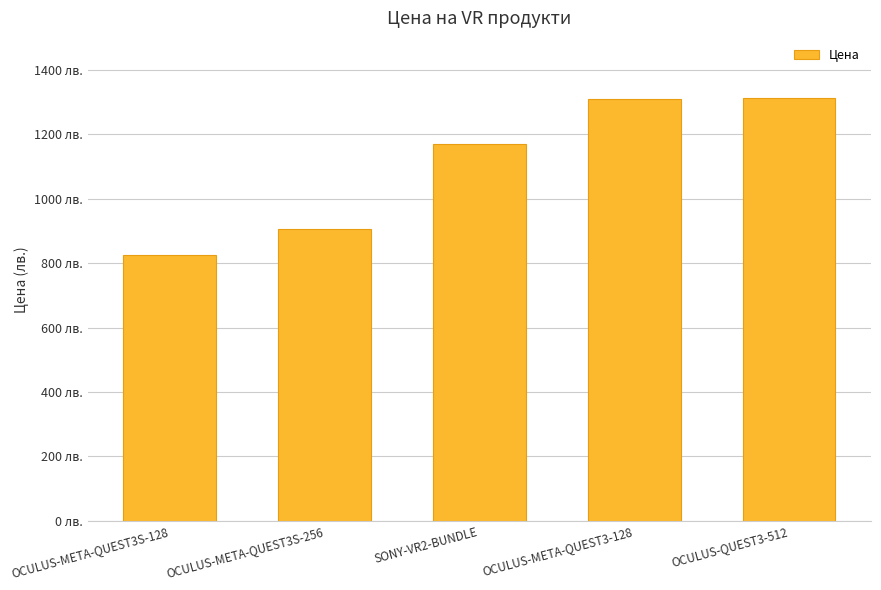

What value does the data have at OCULUS-META-QUEST3S-256?

905.9